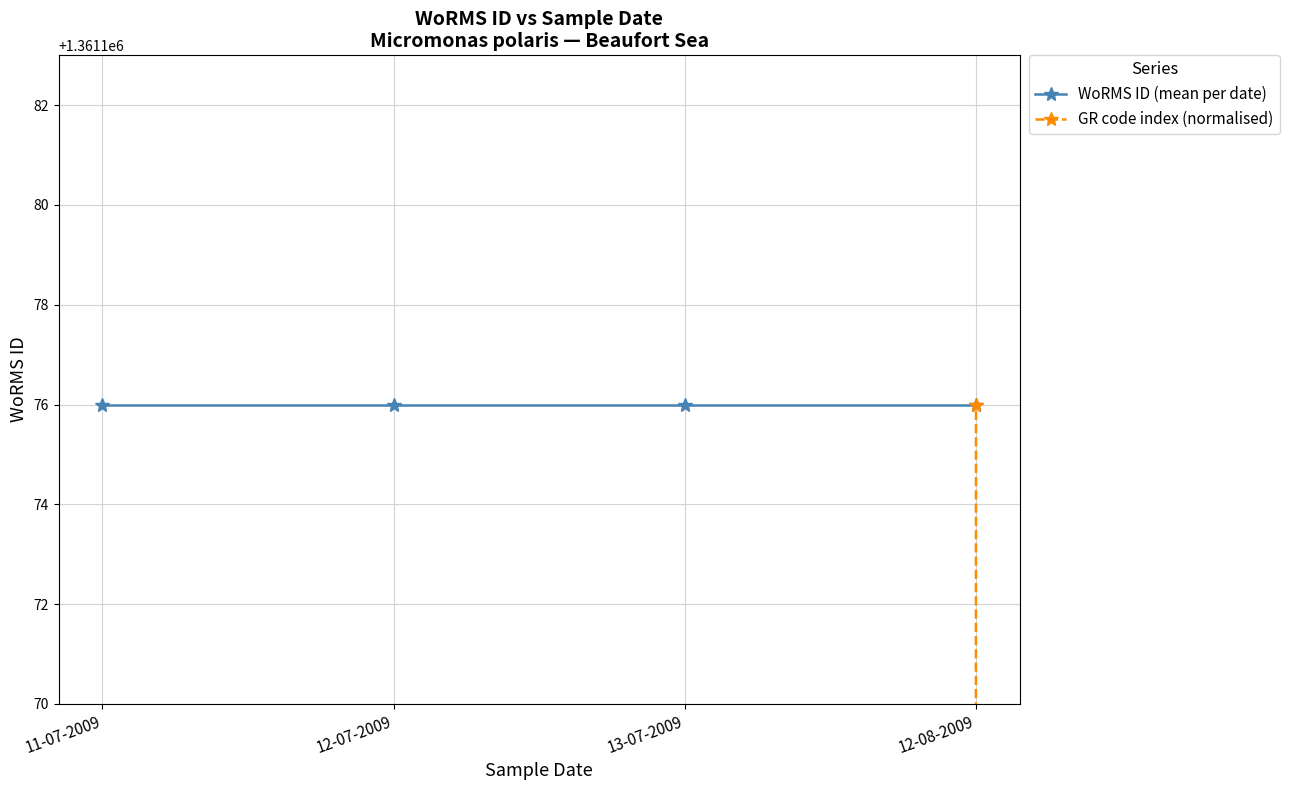

What are all the series names shown in the legend?

WoRMS ID (mean per date), GR code index (normalised)